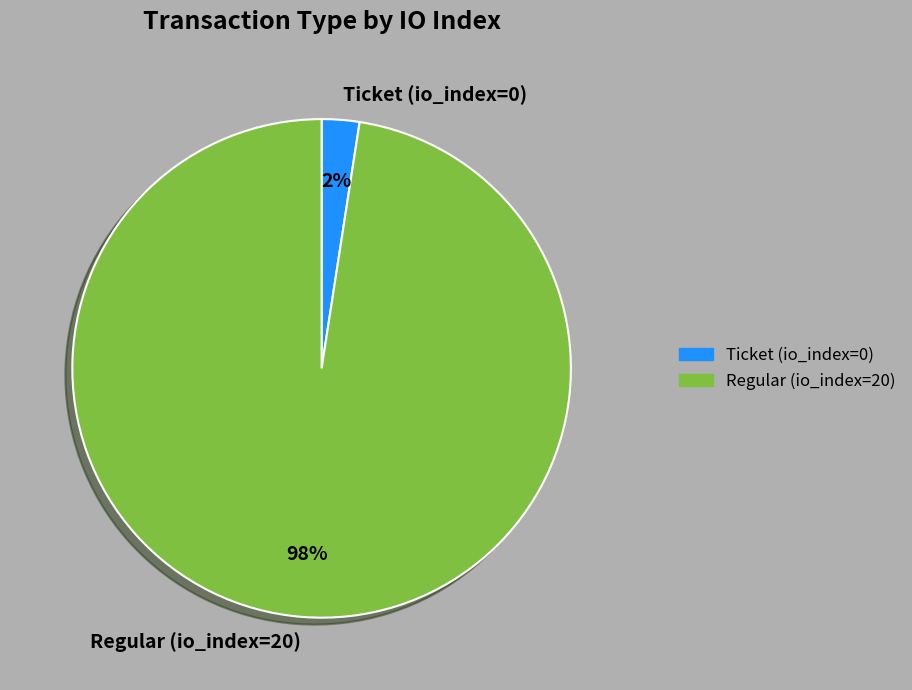

Do Regular (io_index=20) and Ticket (io_index=0) together represent more than half of the pie?

Yes